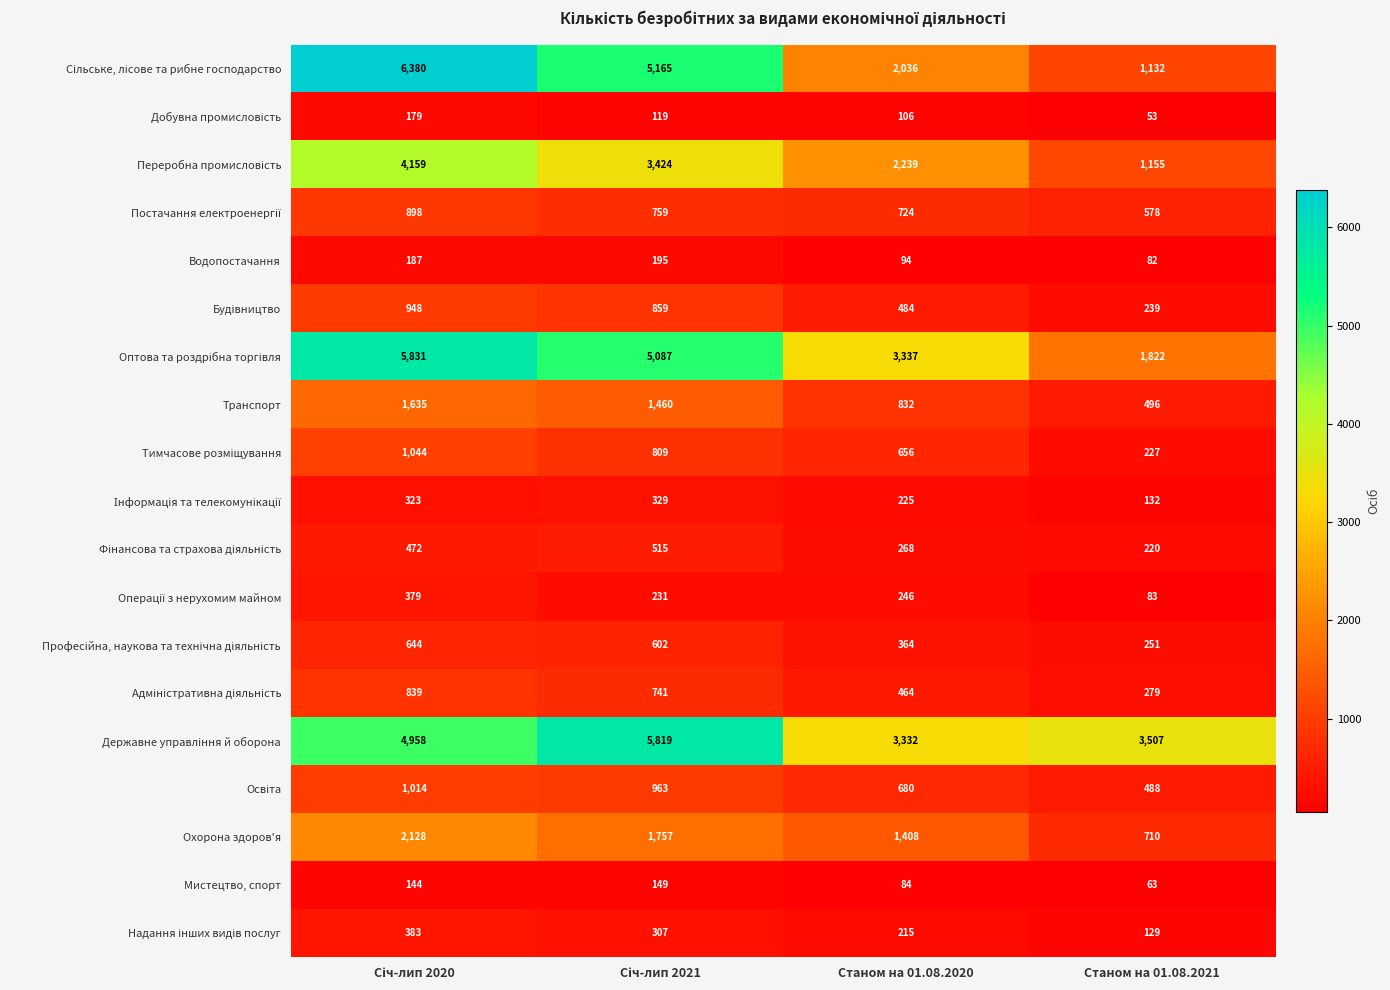

What is the total value across all series at Станом на 01.08.2020?

17794